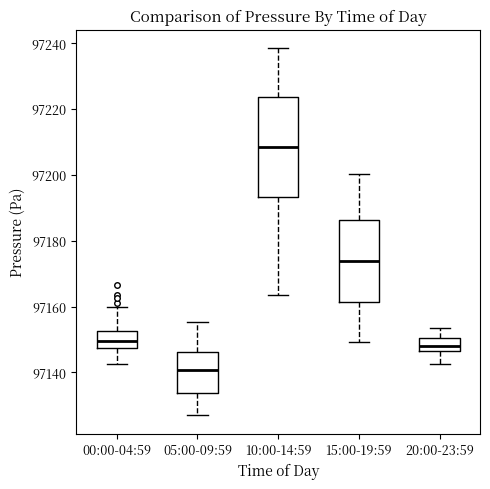

Which box's median line is the highest?

10:00-14:59